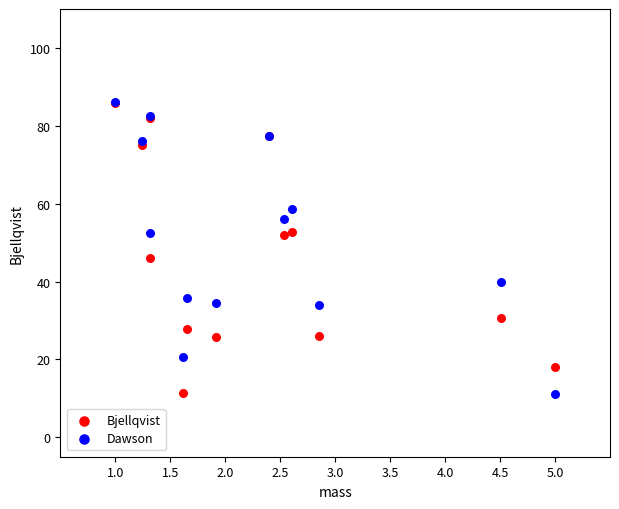

Across all series, what Y value is closest to 48?

46.1